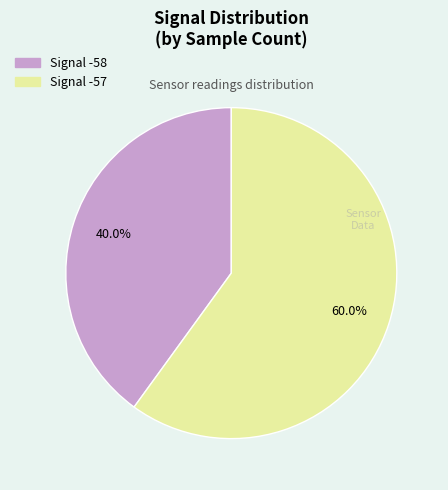

Is there a majority slice in this chart?

Yes